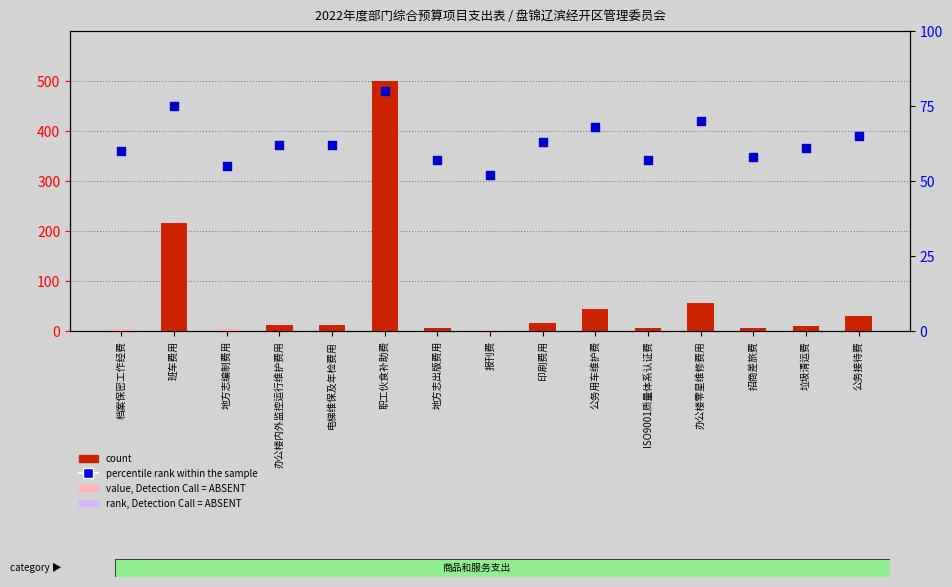

Is the value of percentile rank within the sample at 垃圾清运费 greater than the value of count at 办公楼内外监控运行维护费用?

Yes